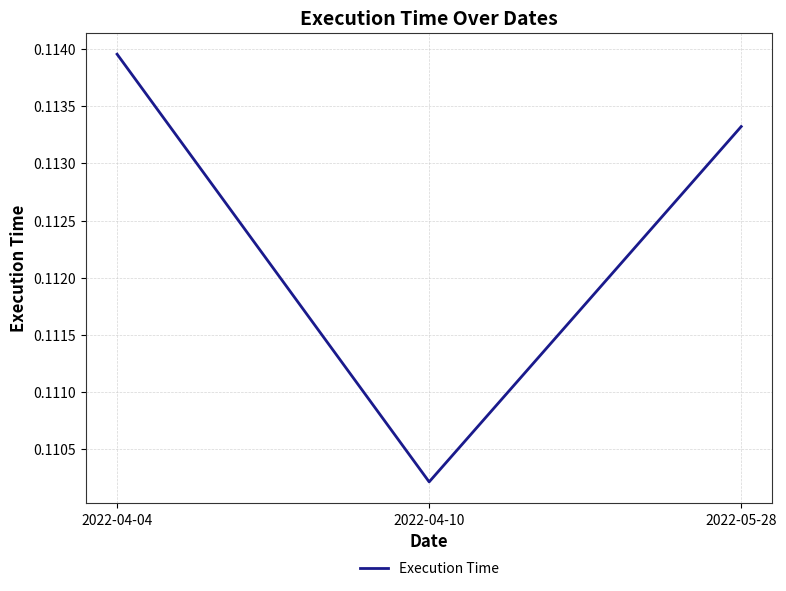

At which label is the value closest to 0?

2022-04-10